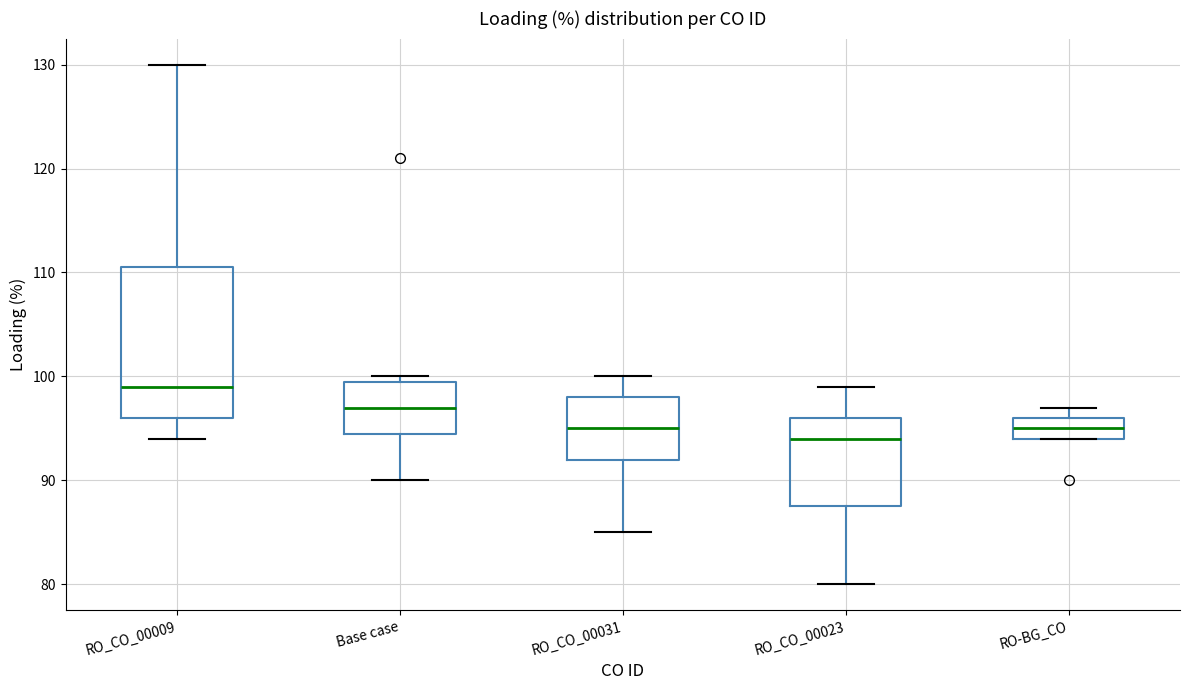

Where does the median line of the box for RO_CO_00009 sit on the y-axis? The values are not printed on the chart, so give them approximately, as read against the axis.

99